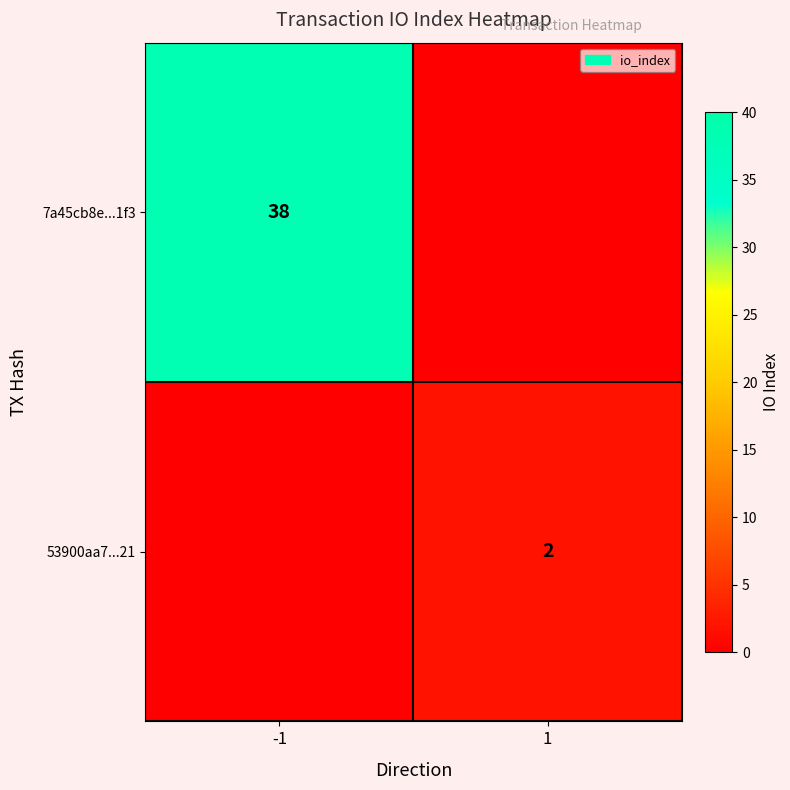

The value of 7a45cb8e...1f3 at -1 is 60. True or false?

False